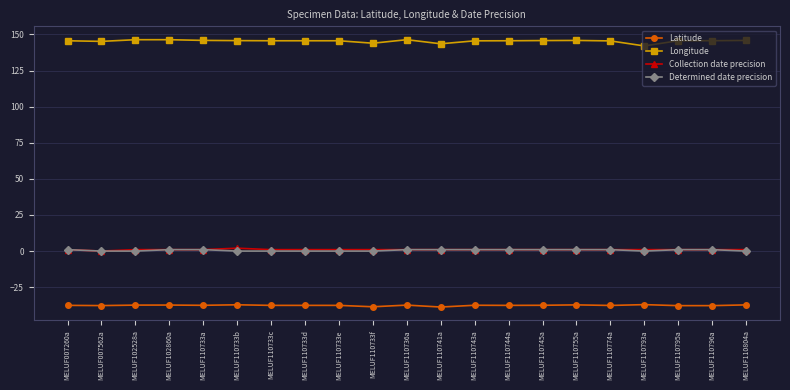

How many lines are shown in the chart?

4